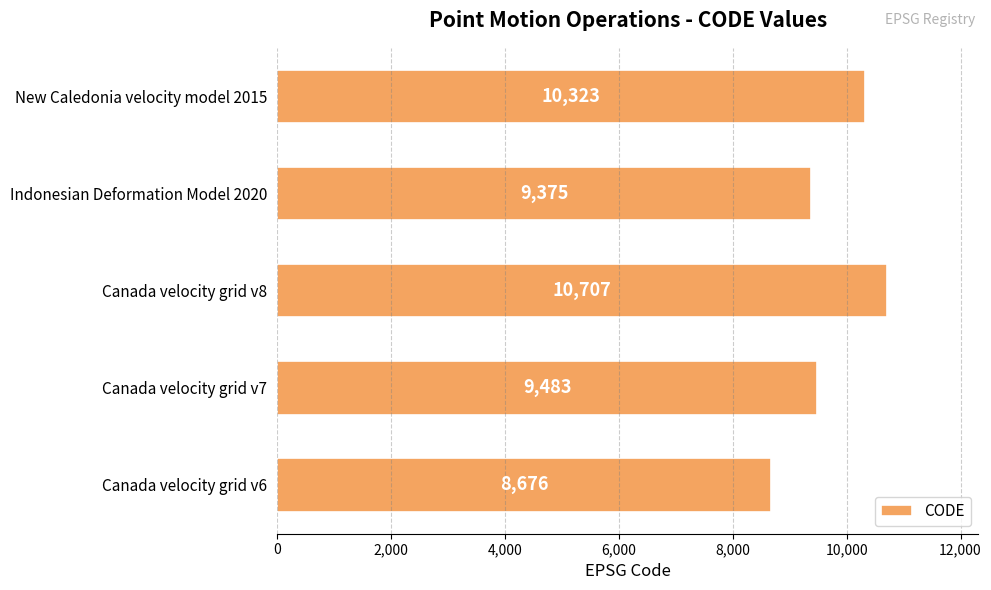

The chart shows a value of 9483 at Canada velocity grid v7. True or false?

True